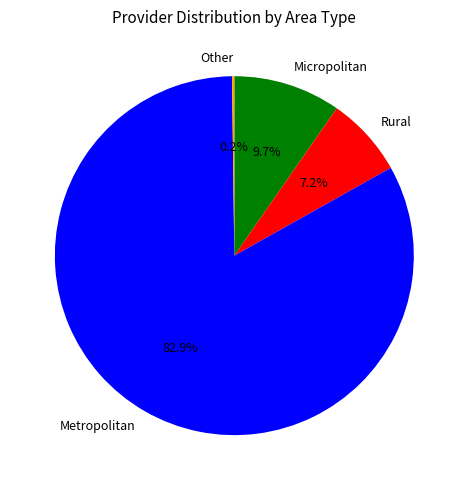

What portion of the pie excludes Micropolitan?

90.3%